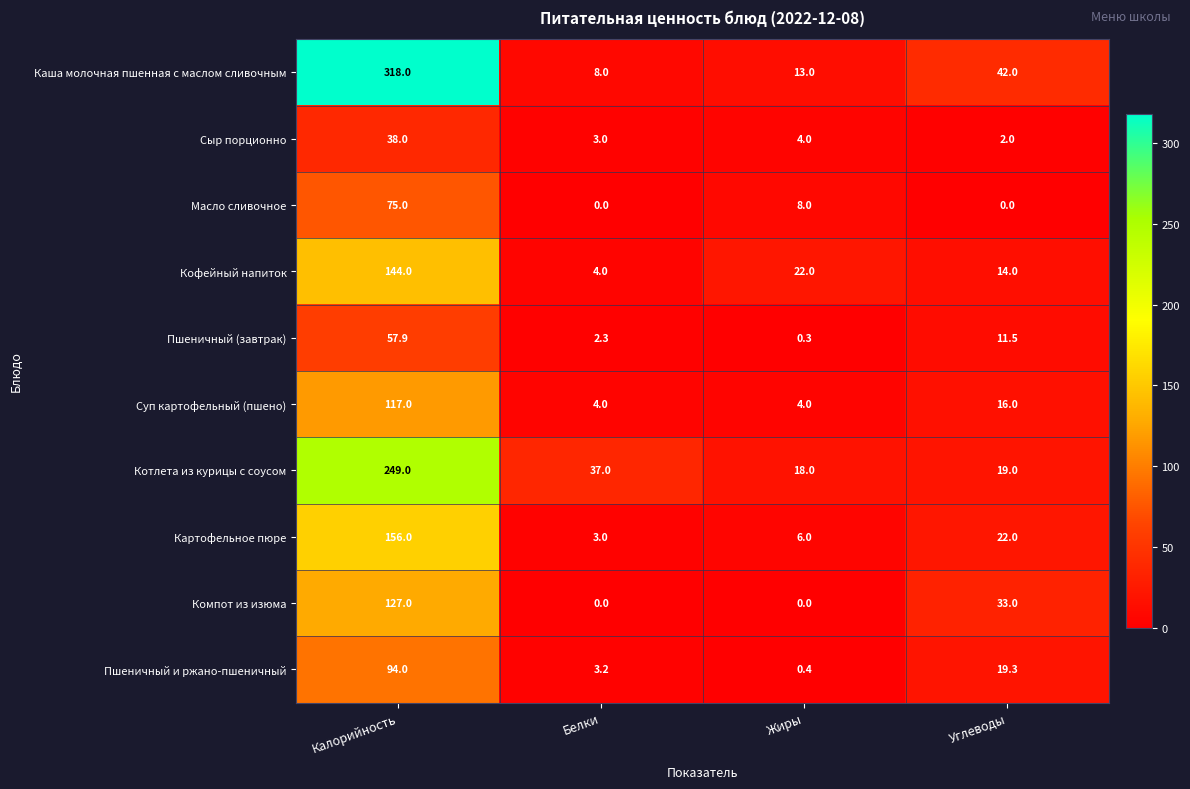

What is the total value across all series at Белки?

64.5